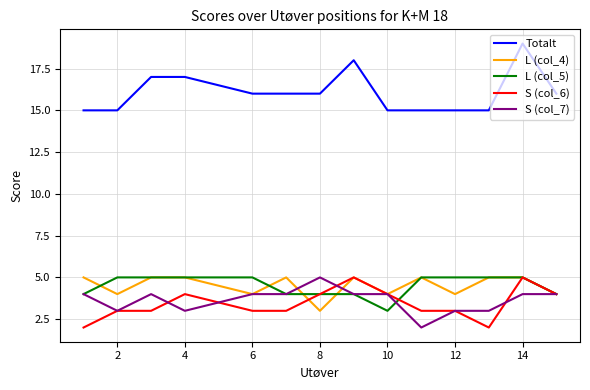

True or false: L (col_4) and Totalt intersect in this chart.

False